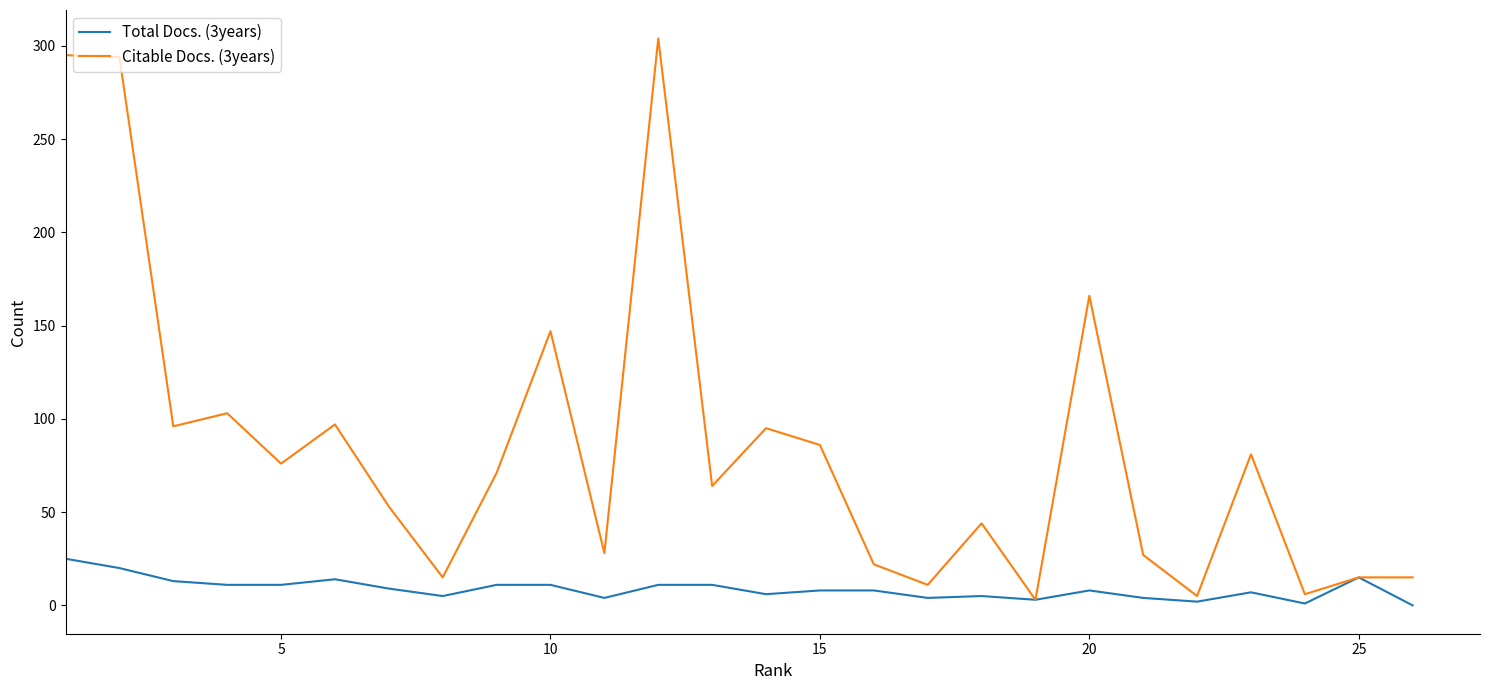

What is the lowest value of the Citable Docs. (3years) series?

3